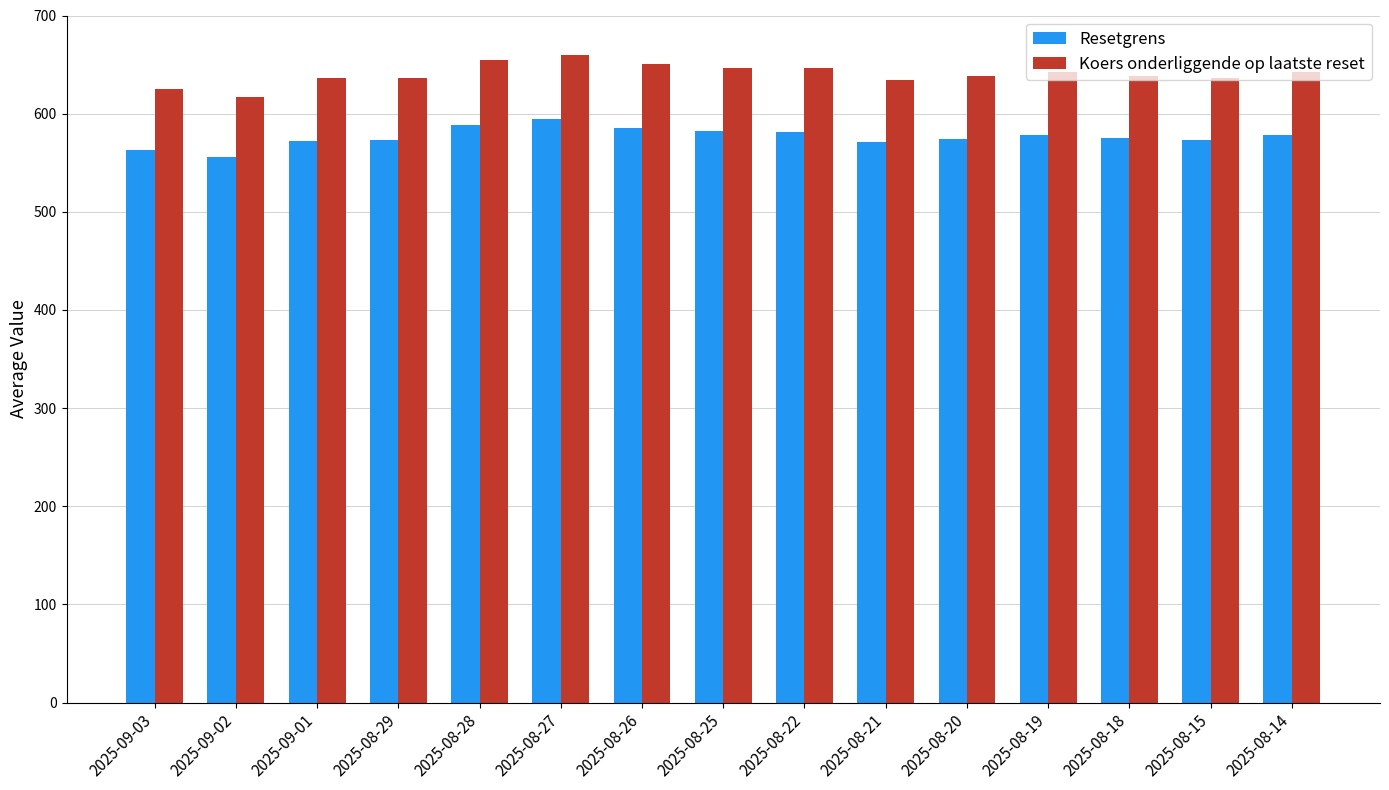

Is it true that Koers onderliggende op laatste reset equals 884.7 at 2025-08-18?

False